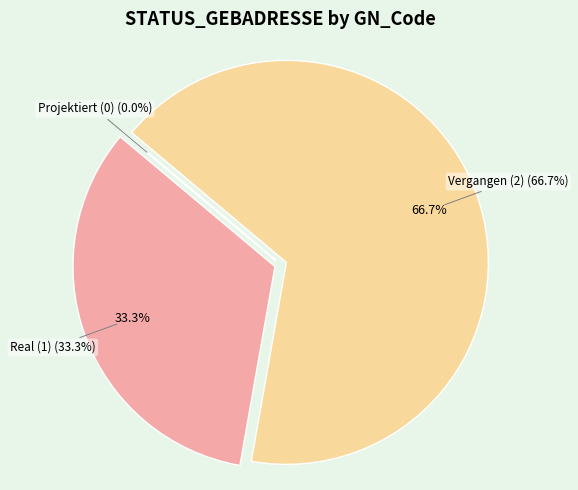

Combined, what portion of the pie is Projektiert (0) and Vergangen (2)?

66.7%